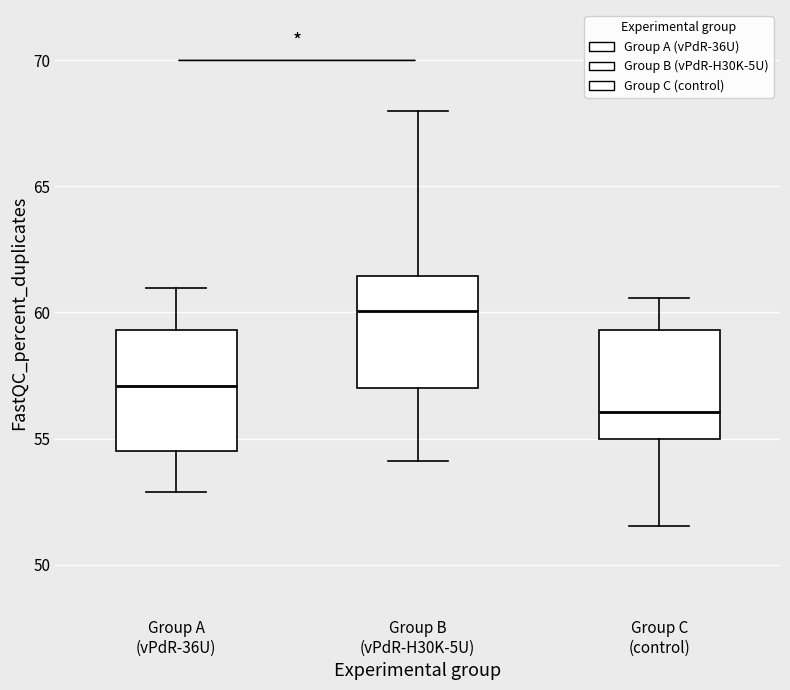

Reading left to right, transcribe this box plot: for each box, give where its median line is, the range the box spans, and where its two whiskers end, as read against the y-axis. The values are not printed on the chart, so give them approximately, as read against the axis.

Group A (vPdR-36U): median 57.0, box 54.5 to 59.5, whiskers 53.0 to 61.0
Group B (vPdR-H30K-5U): median 60.0, box 57.0 to 61.5, whiskers 54.0 to 68.0
Group C (control): median 56.0, box 55.0 to 59.5, whiskers 51.5 to 60.5